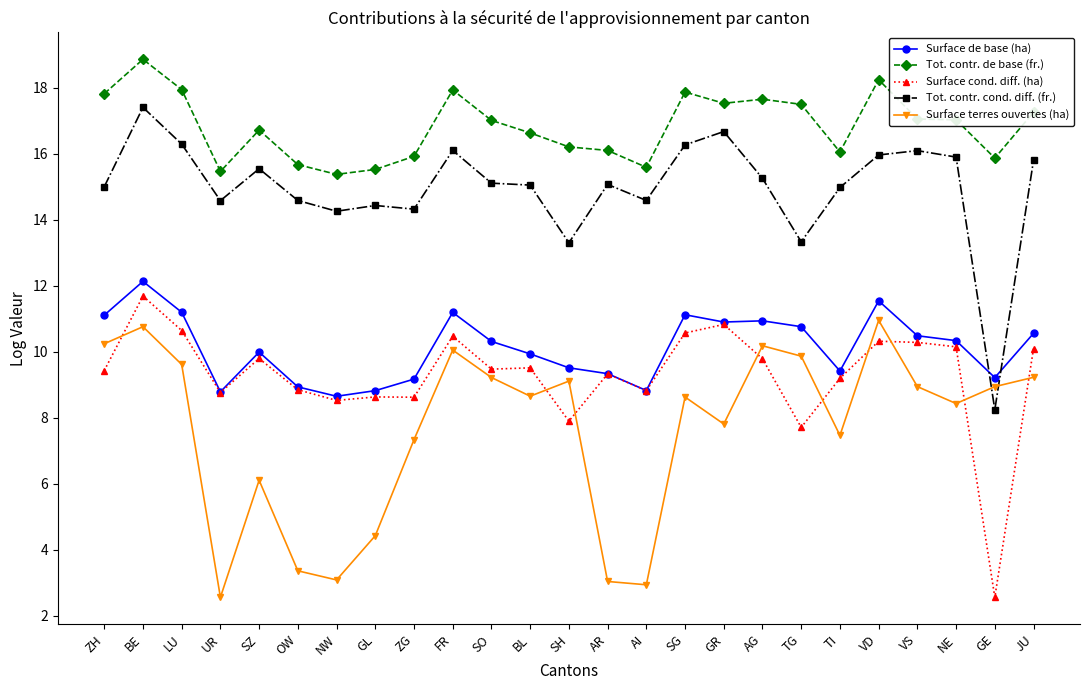

What is the difference between the highest and lowest values at AG?

7.9